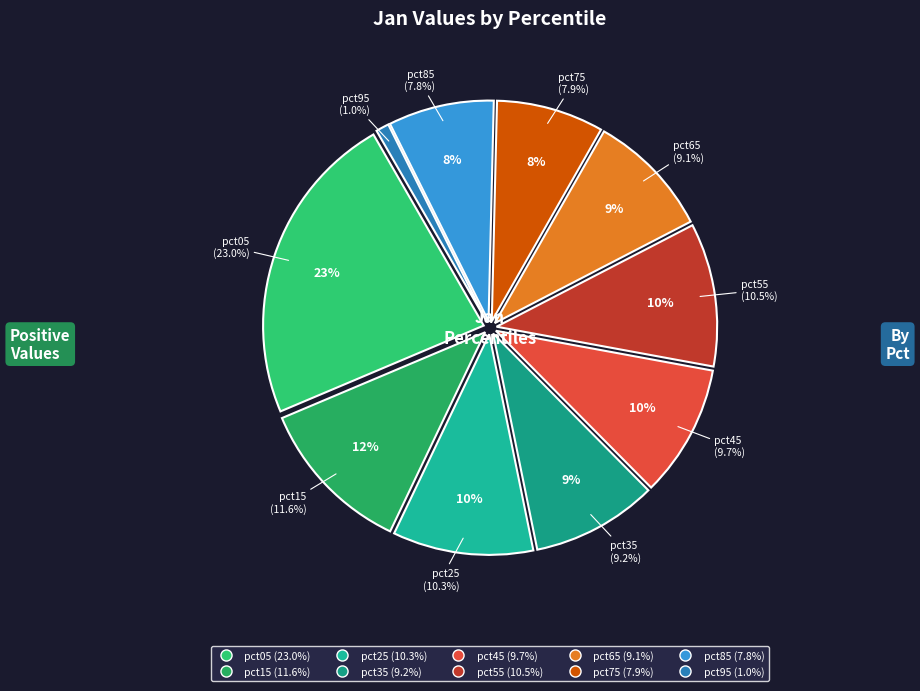

Does pct55 represent more than half of the total?

No